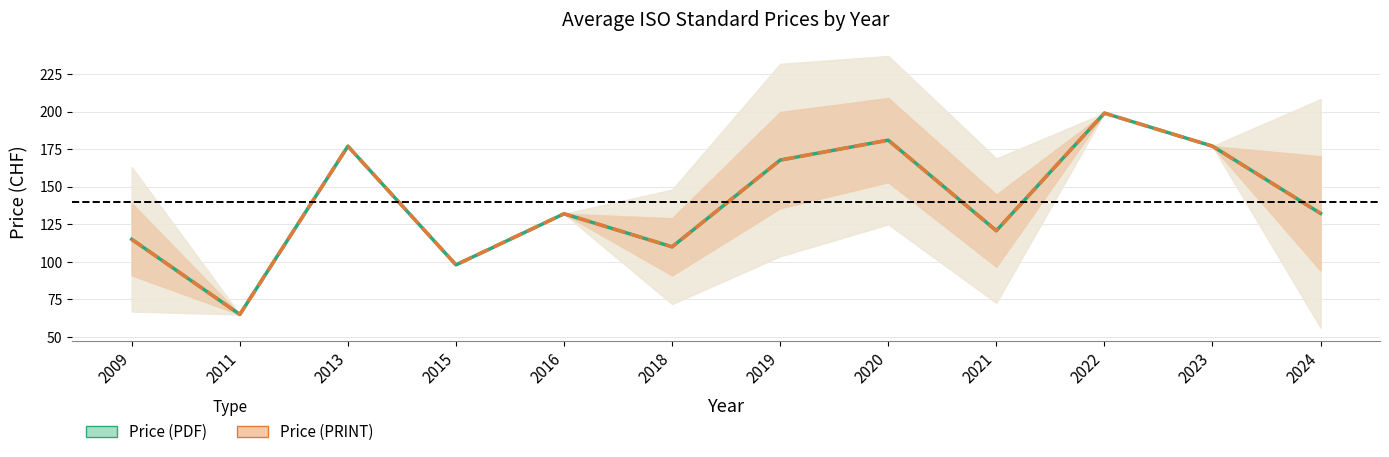

At how many categories does at least one series exceed 118?

8